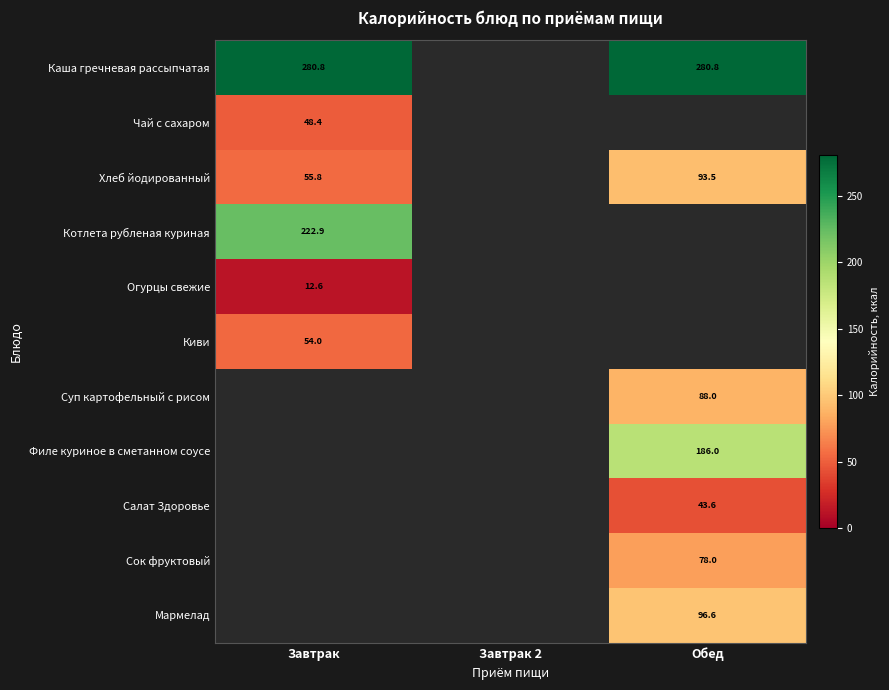

The value of Салат Здоровье at Обед is 12.1. True or false?

False